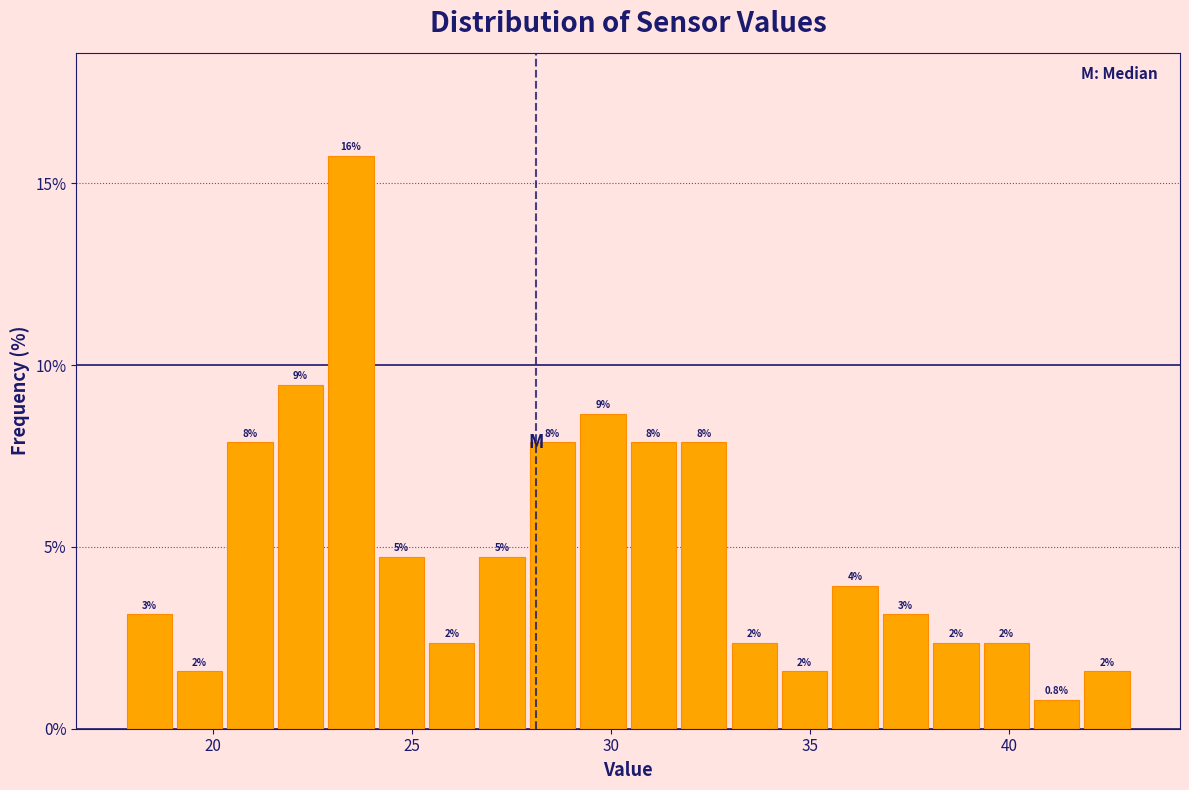

Read against the x-axis, roughly where is the centre of the tallest bar?

23.5